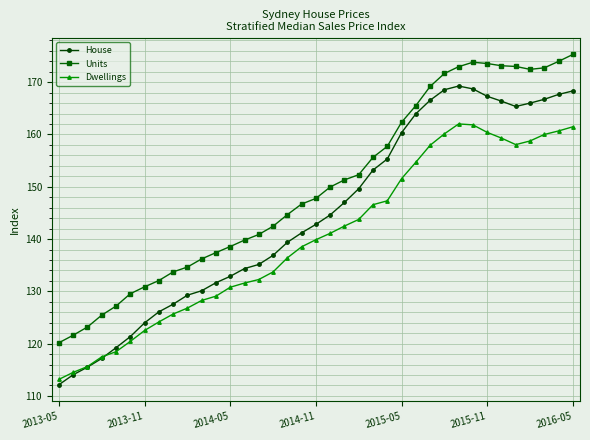

What is the value of the Units point at the 3rd from the left?

123.2